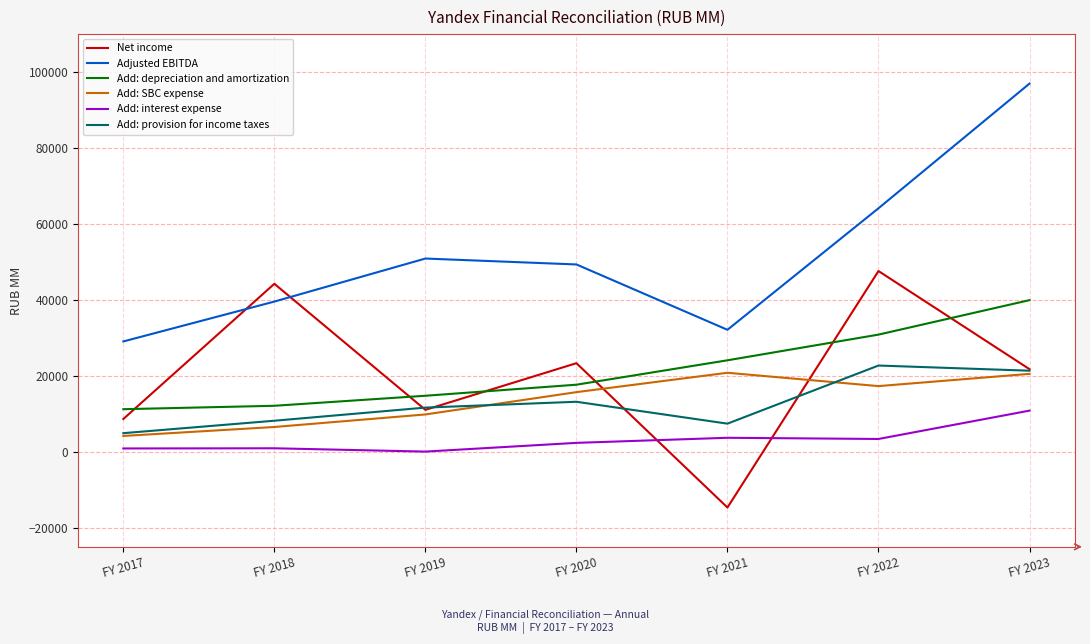

Rank the series at FY 2018 from highest to lowest value.

Net income, Adjusted EBITDA, Add: depreciation and amortization, Add: provision for income taxes, Add: SBC expense, Add: interest expense